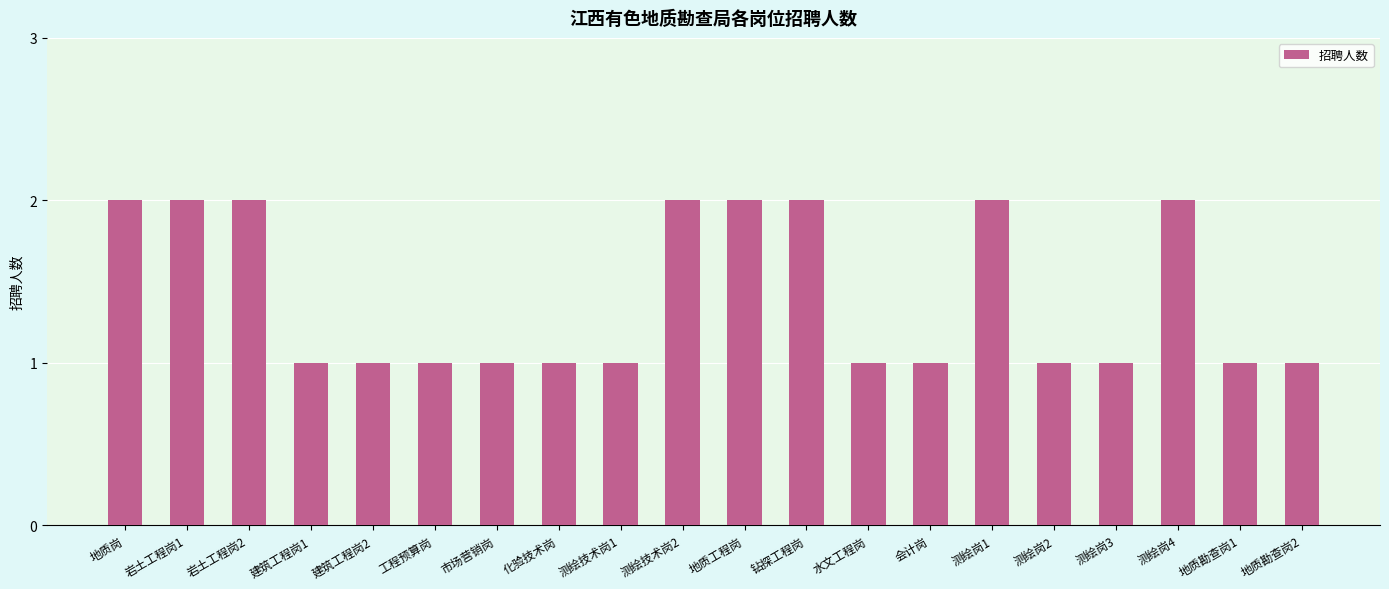

Read the value at 化验技术岗.

1